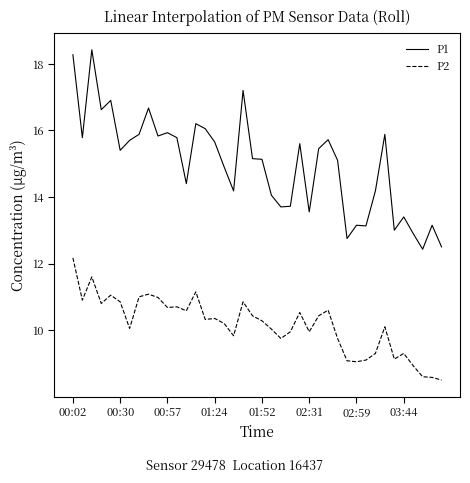

True or false: P1 and P2 cross at least once.

False